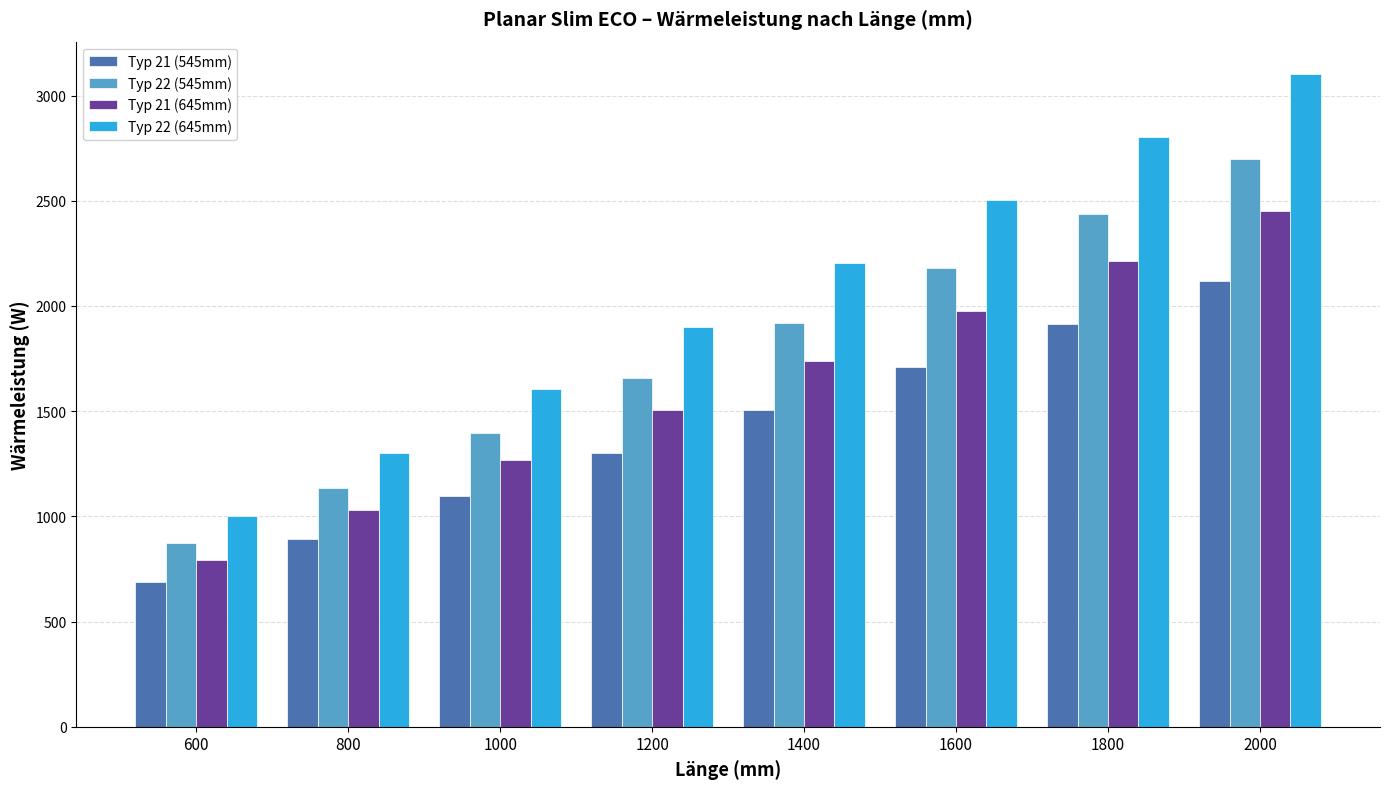

What is the lowest value of the Typ 22 (545mm) series?

874